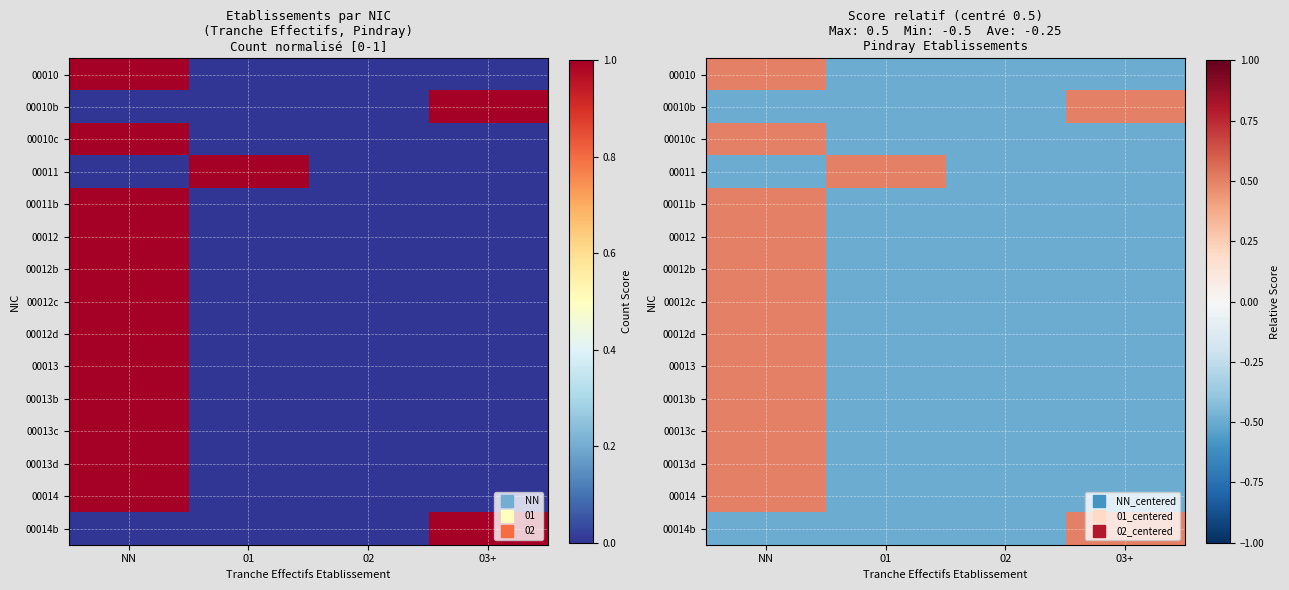

The value of 00011 at 02 is -0.8. True or false?

False